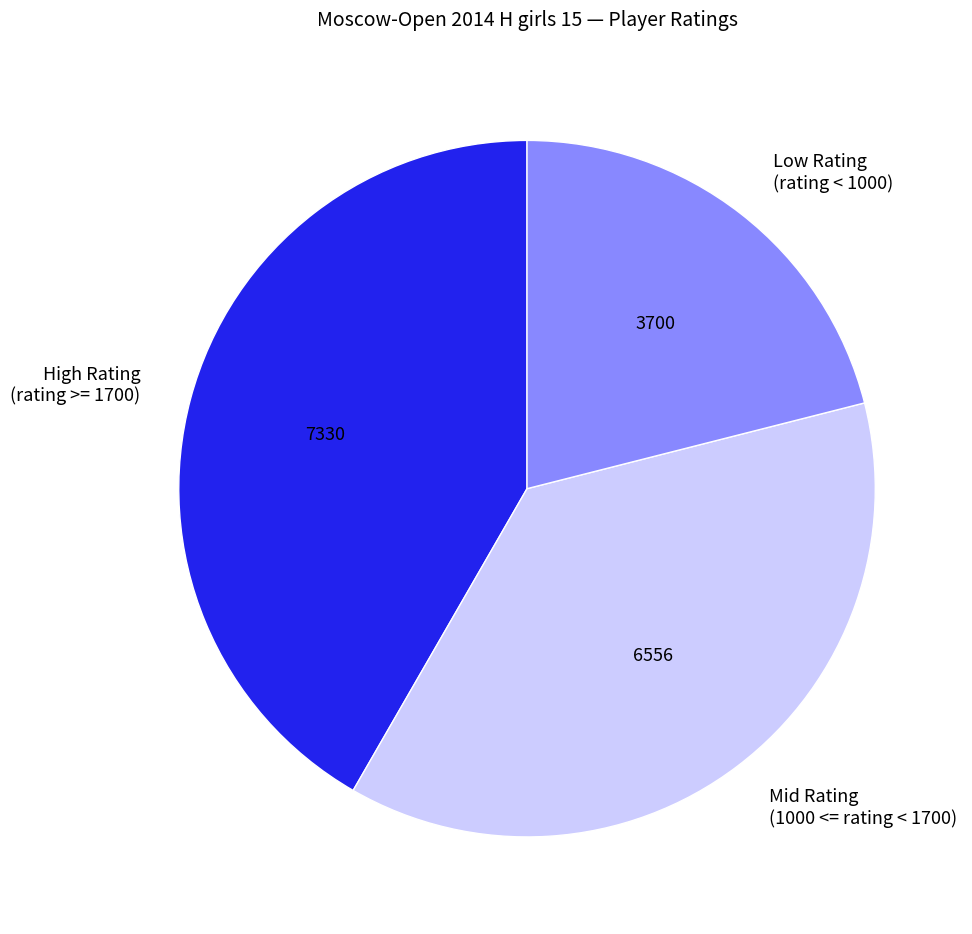

True or false: Low Rating (rating < 1000) accounts for 21% of the total.

True